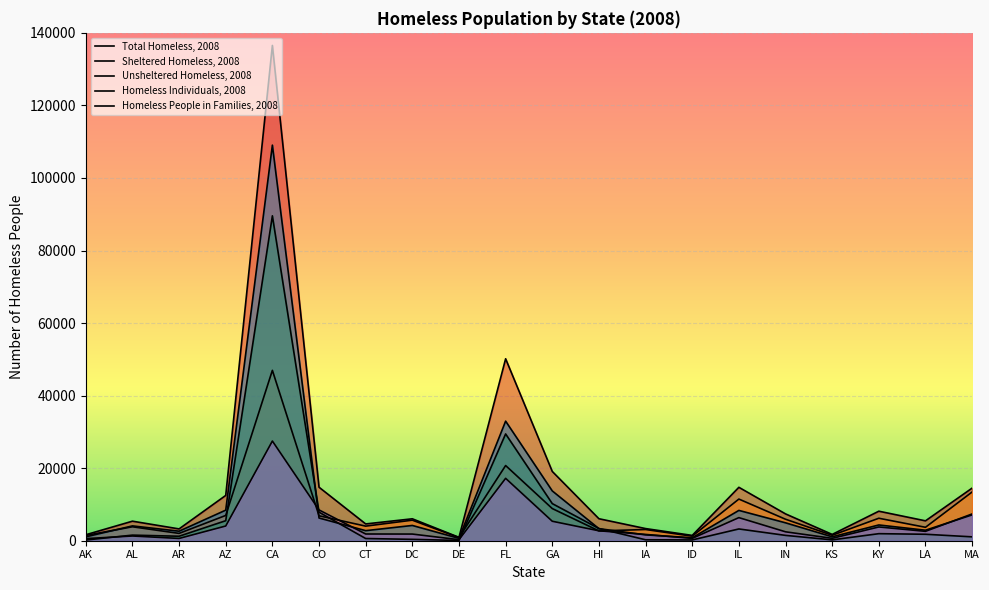

What is the spread (max minus min) of values at DE?

862